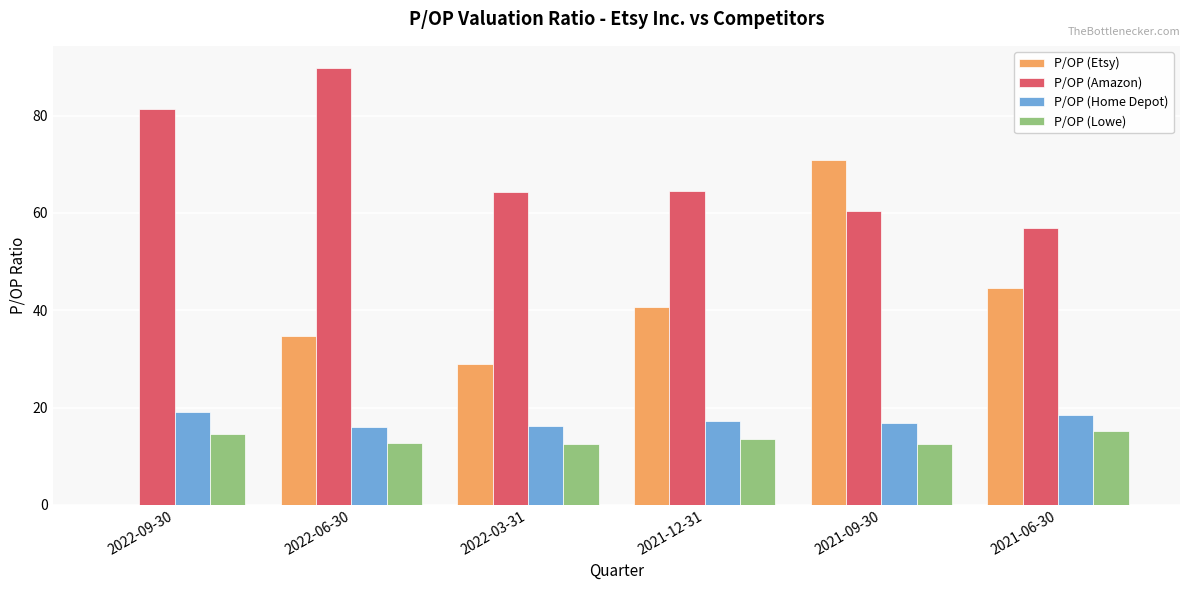

Which series has the largest total across all categories?

P/OP (Amazon)